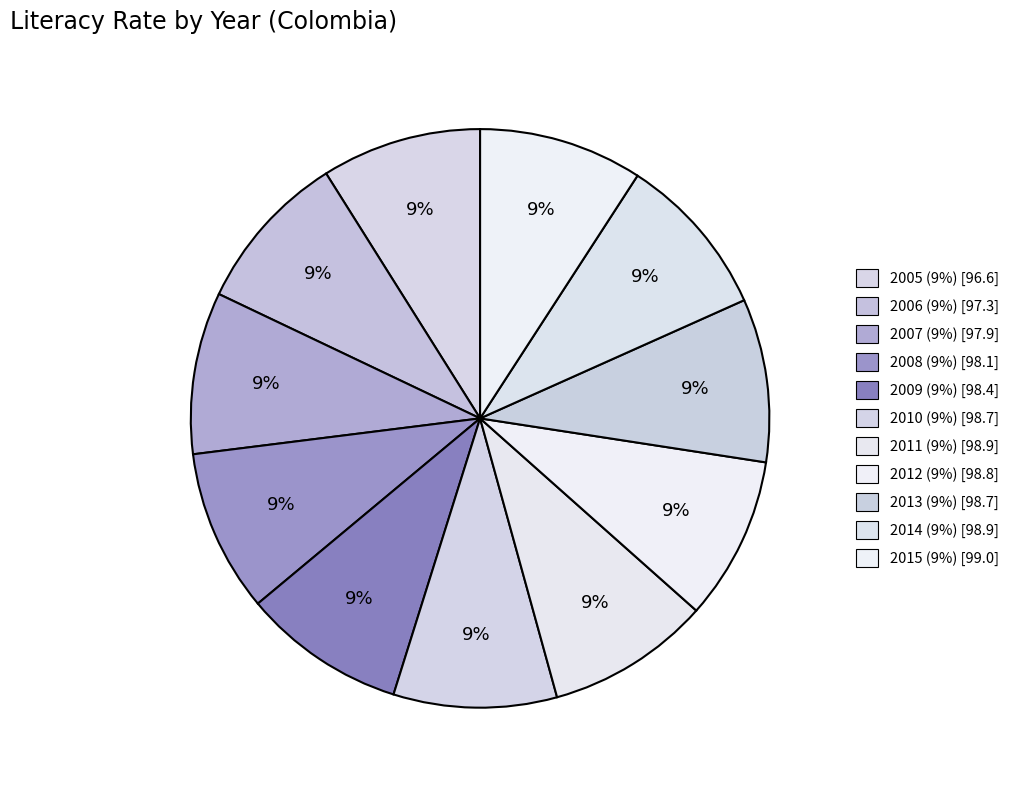

How many slices are in this pie chart?

11